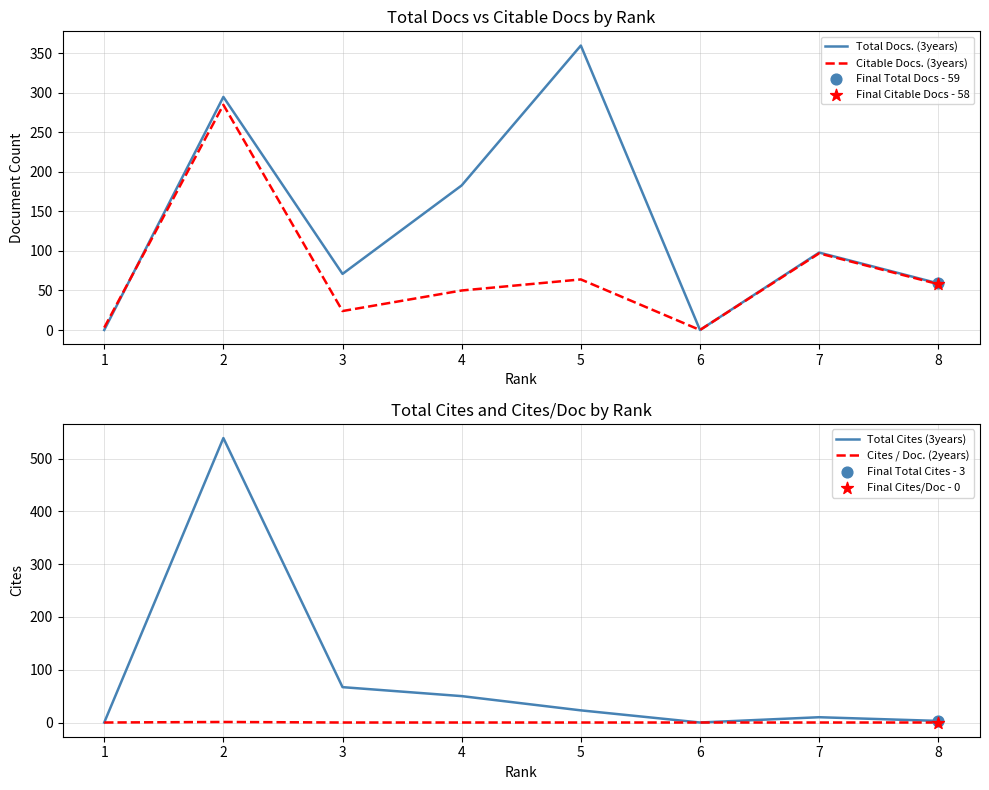

At how many categories does at least one series exceed 469?

1